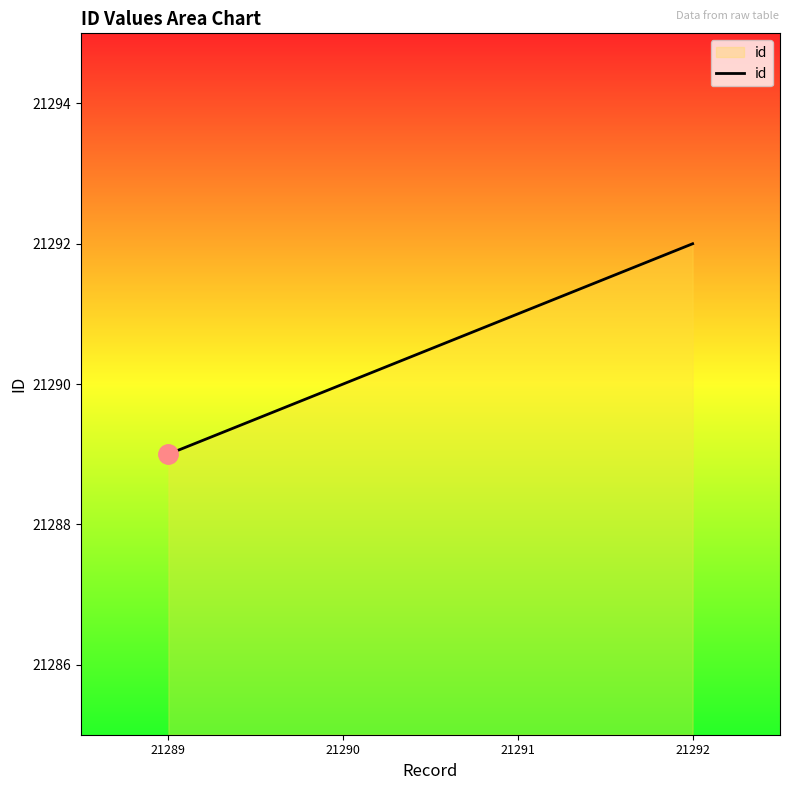

Rank the categories by value from highest to lowest.

21292, 21291, 21290, 21289